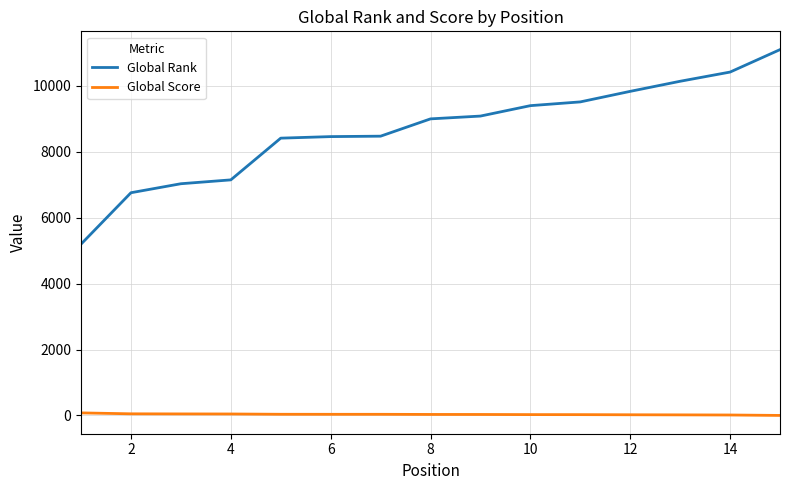

Rank the series by their maximum value, from highest to lowest.

Global Rank, Global Score